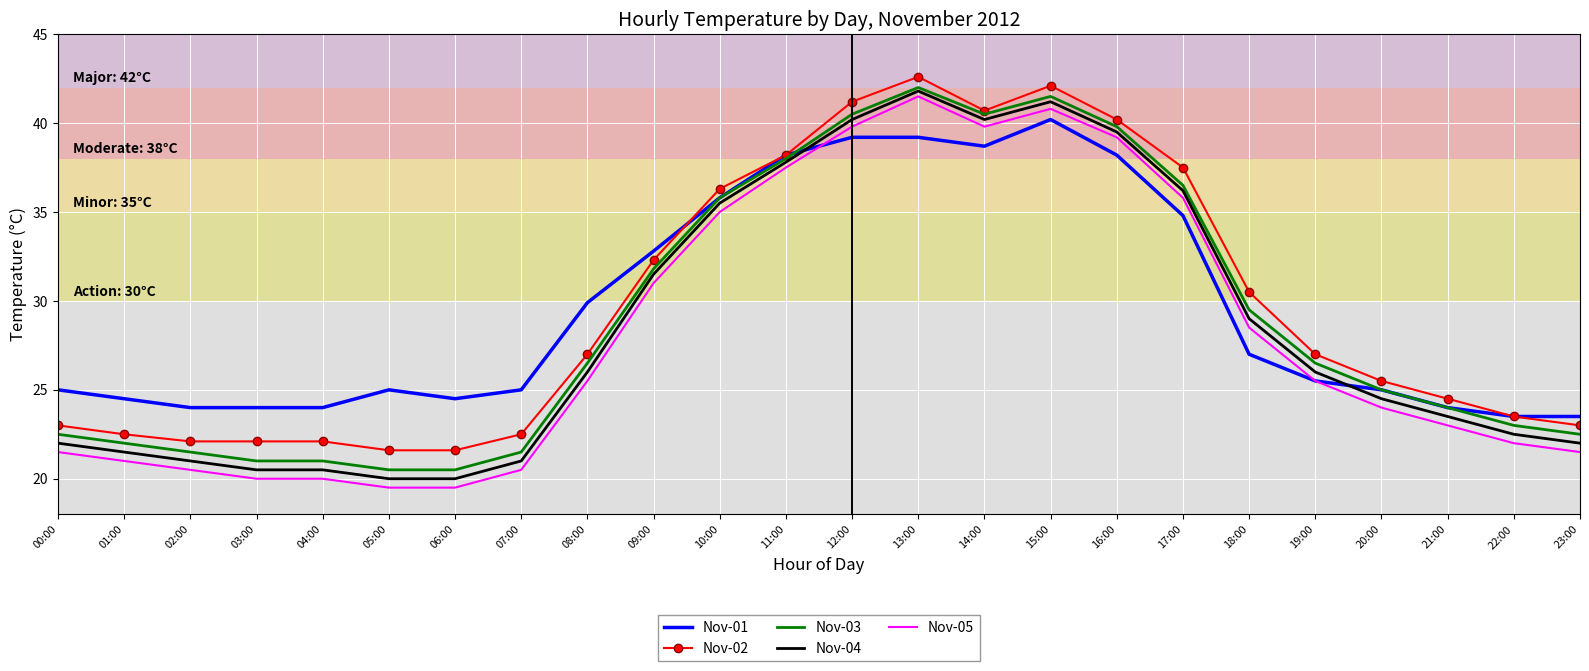

True or false: Nov-02 and Nov-05 cross at least once.

False